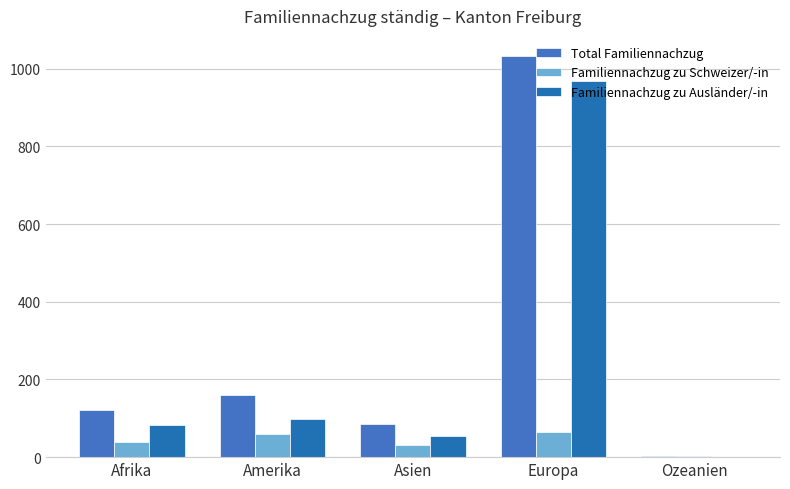

At which label does Total Familiennachzug first exceed 121?

Amerika